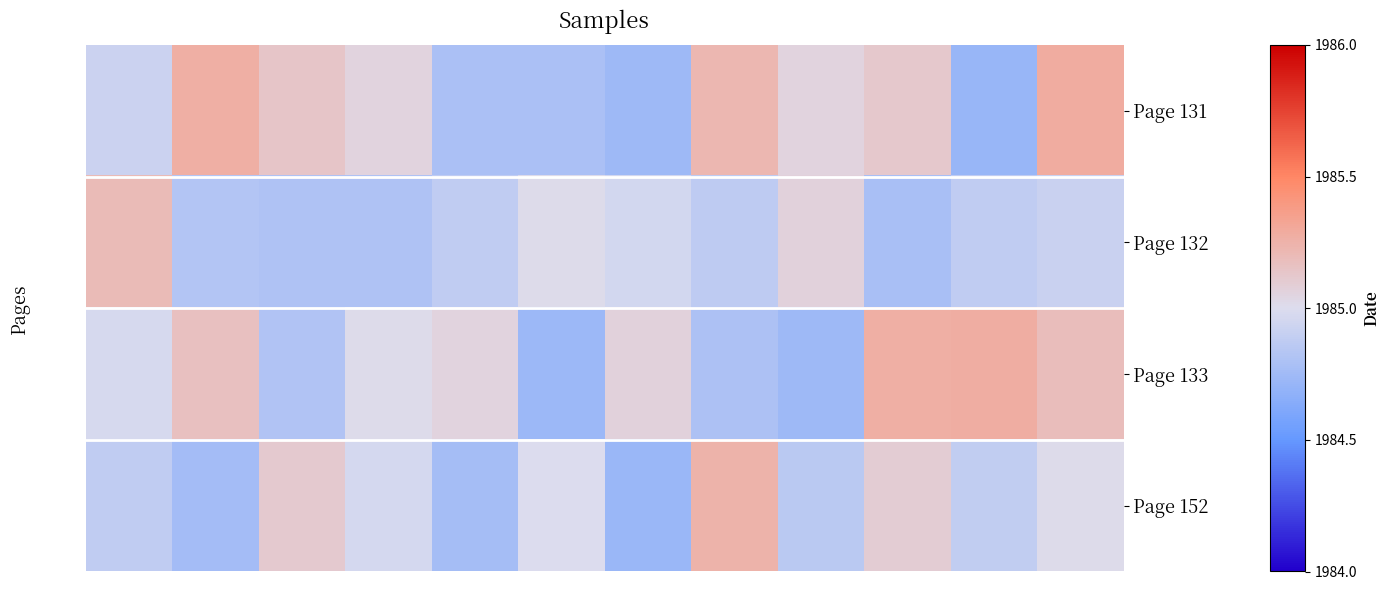

Which series has the largest range (max minus min)?

Page 131